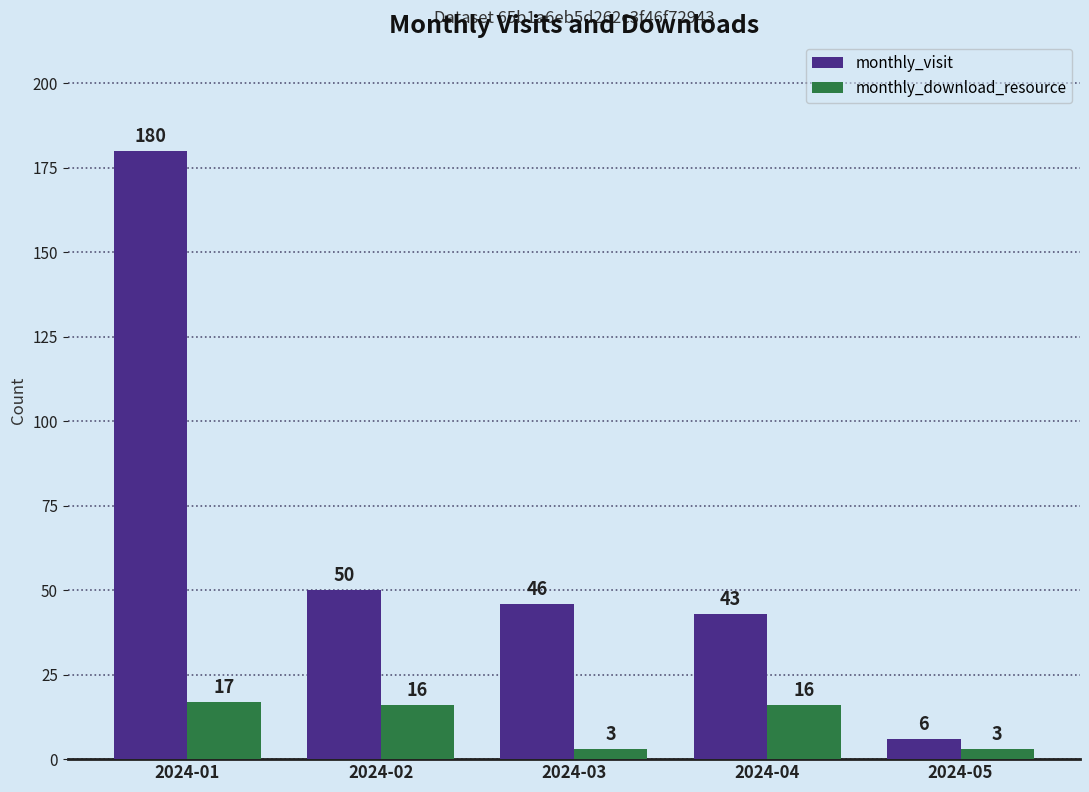

Is the value of monthly_visit at 2024-01 greater than the value of monthly_download_resource at 2024-01?

Yes